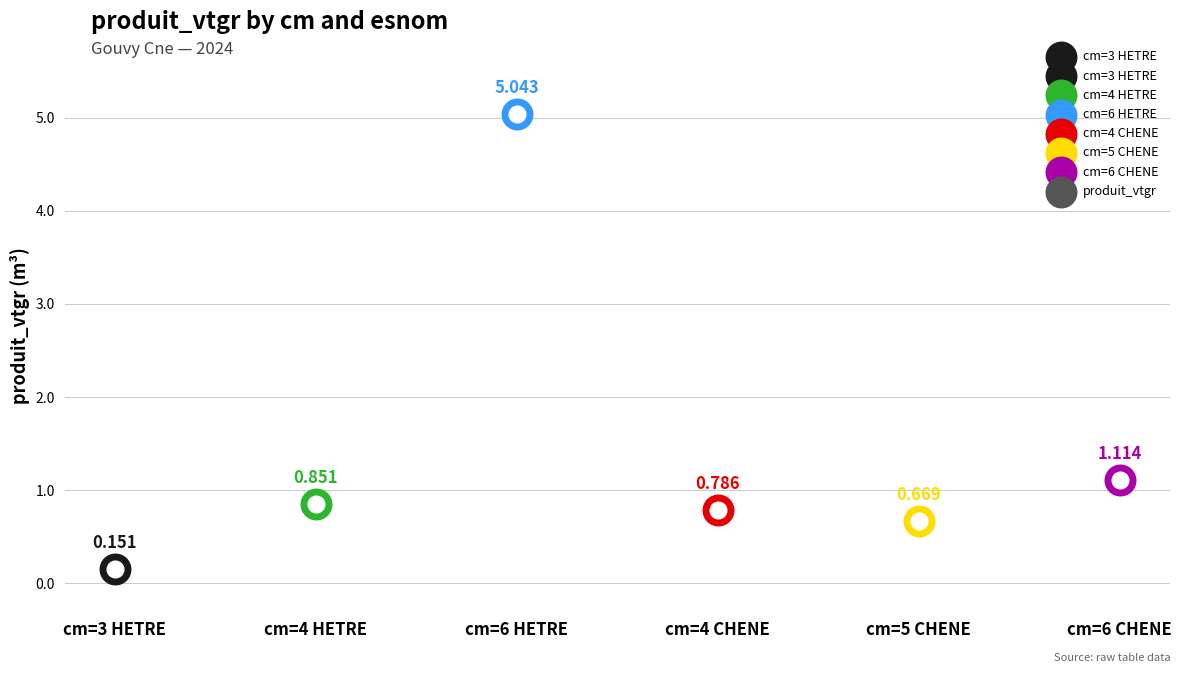

What is the change in value from cm=4 CHENE to cm=5 CHENE?

-0.1